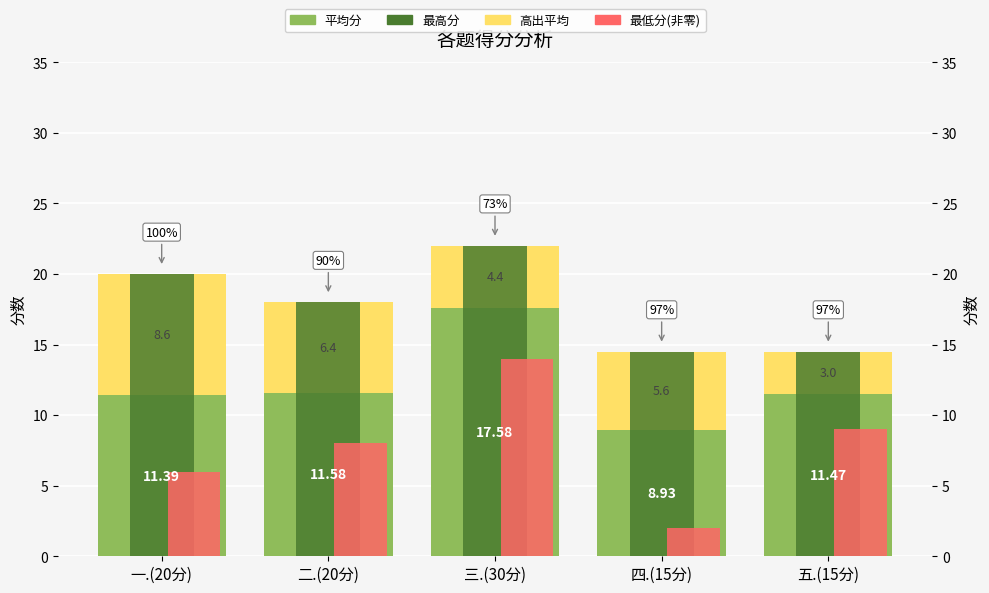

What are all the series names shown in the legend?

平均分, 高出平均, 最高分, 最低分(非零)